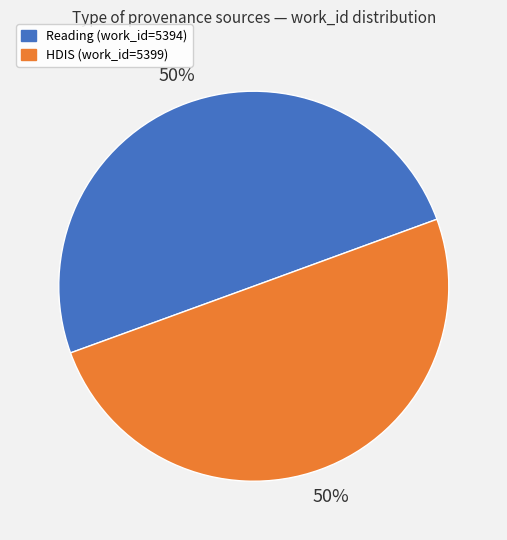

How many segments does this pie chart have?

2